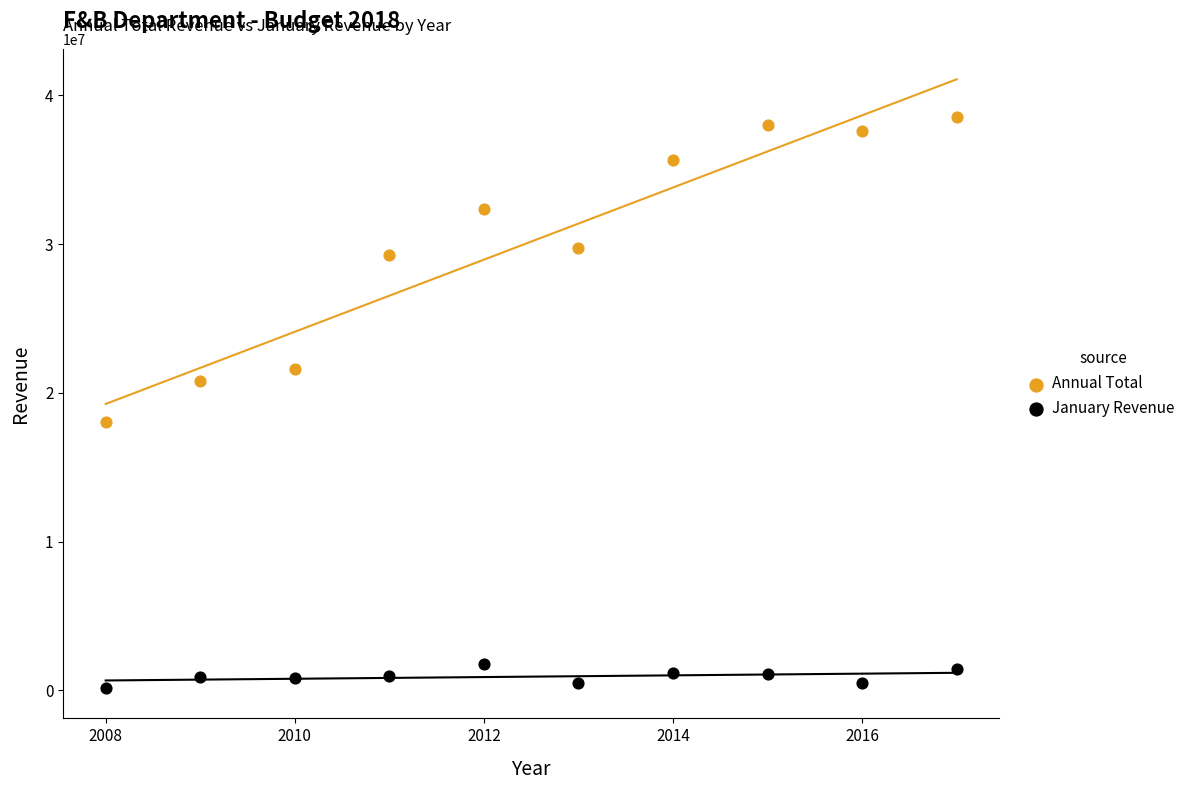

In the Annual Total series, what Y value is closest to 28313340?

29266469